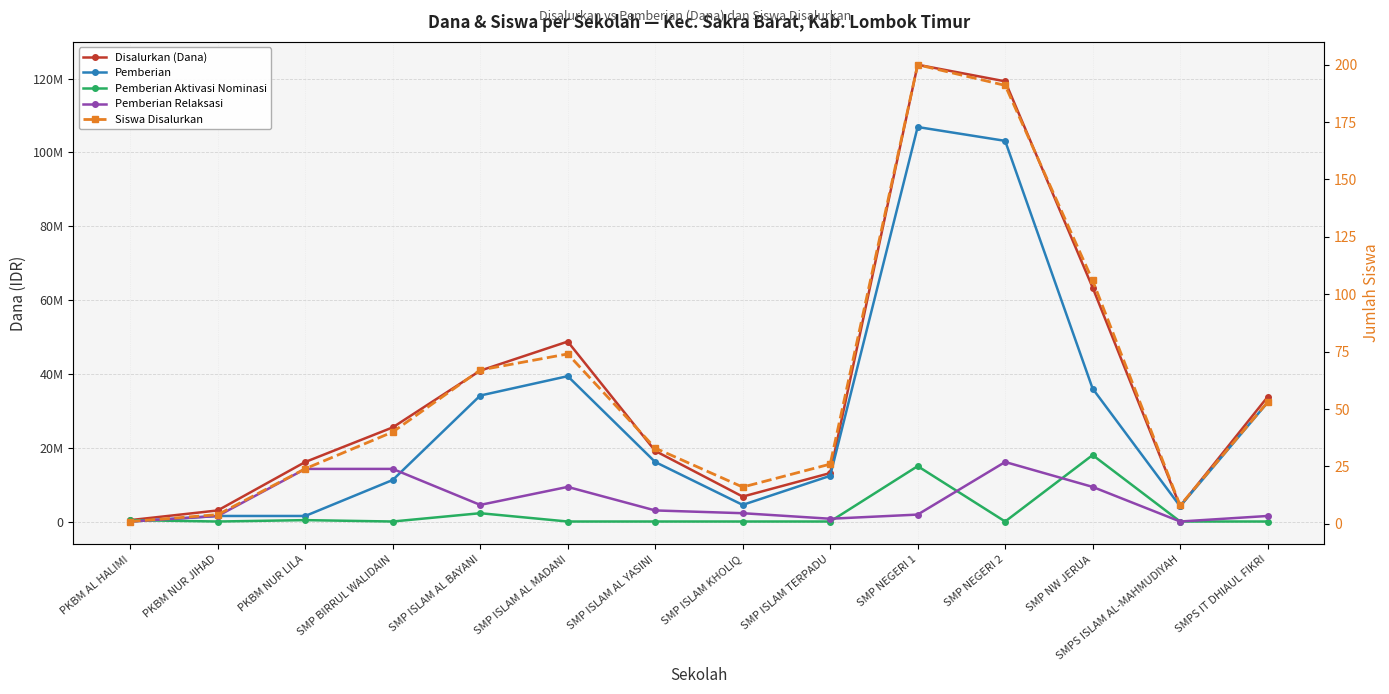

How many data points in Pemberian Relaksasi are less than 3000000?

7